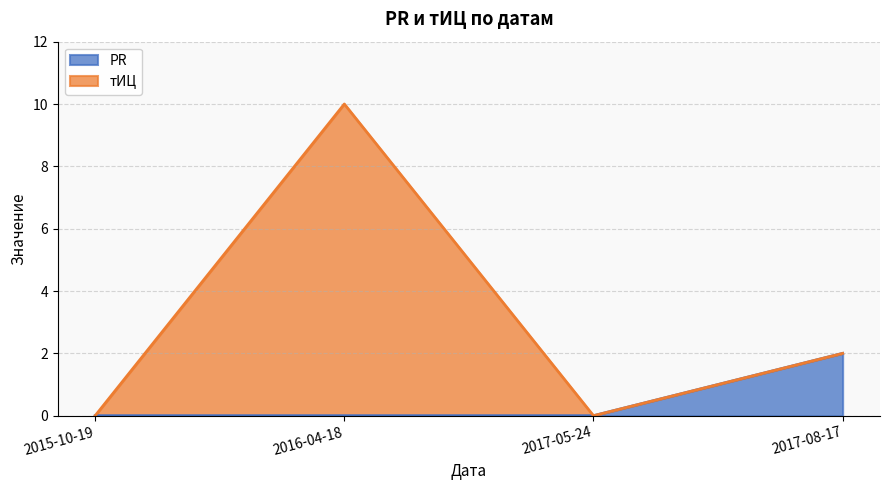

How many data points in тИЦ are less than 2?

2